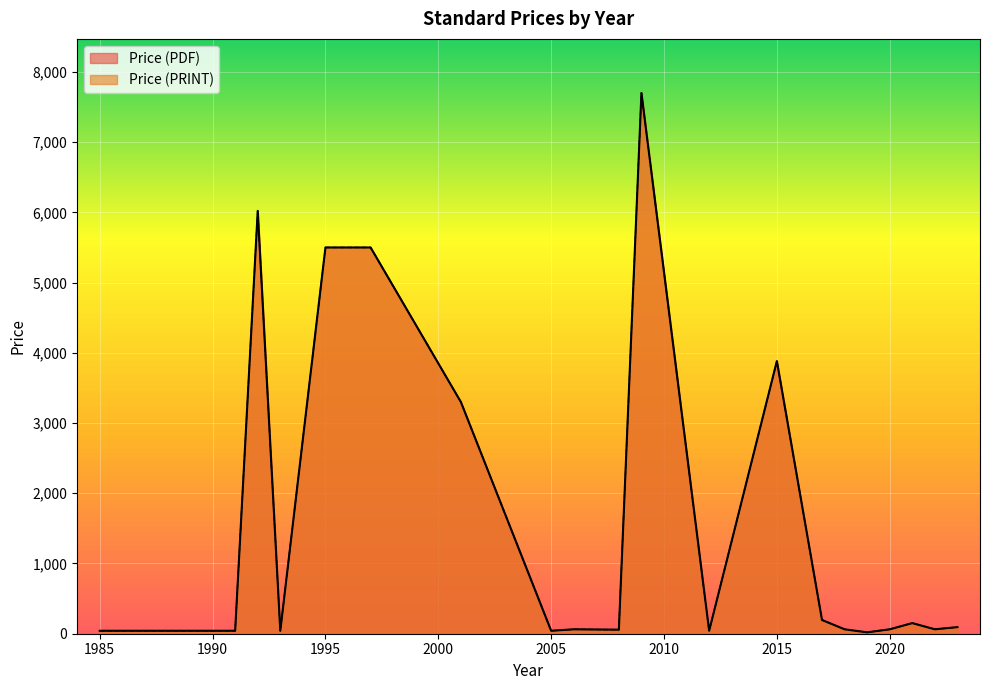

True or false: Price (PDF) and Price (PRINT) cross at least once.

False